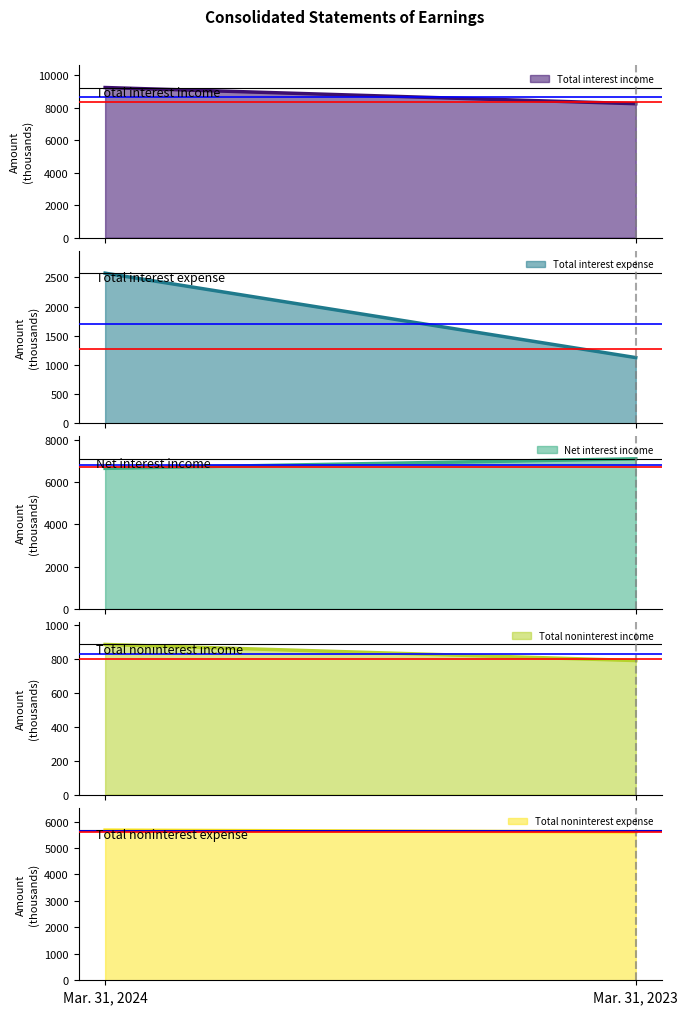

Which series changed the most between Mar. 31, 2024 and Mar. 31, 2023?

Total interest expense